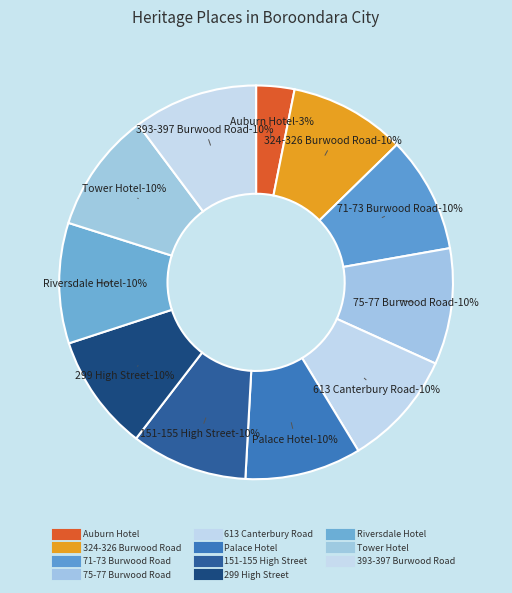

Is there any slice that represents more than half of the pie?

No